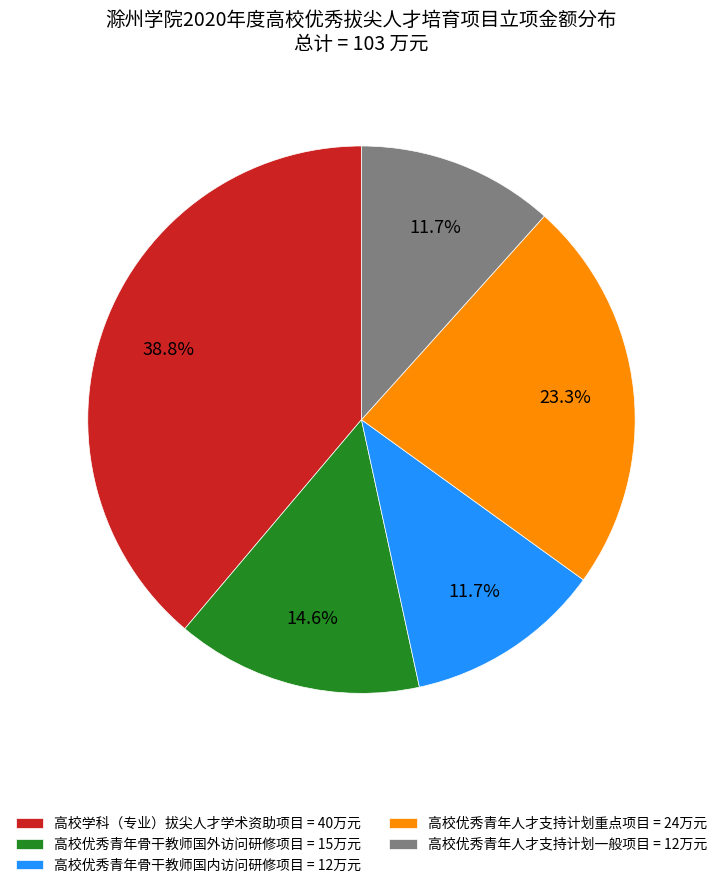

Is there a majority slice in this chart?

No